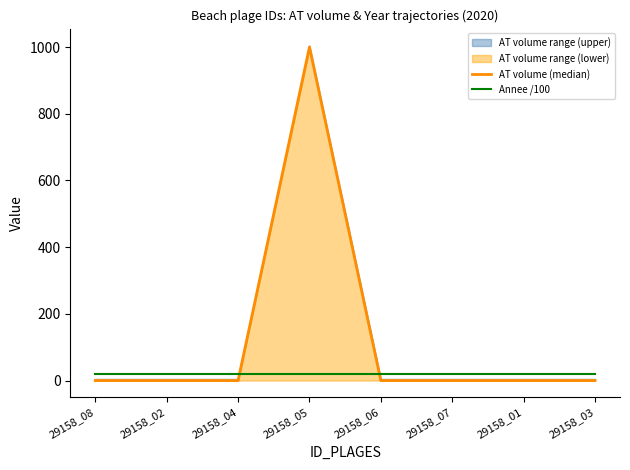

True or false: Annee /100 has more than 2 interior local peaks.

False